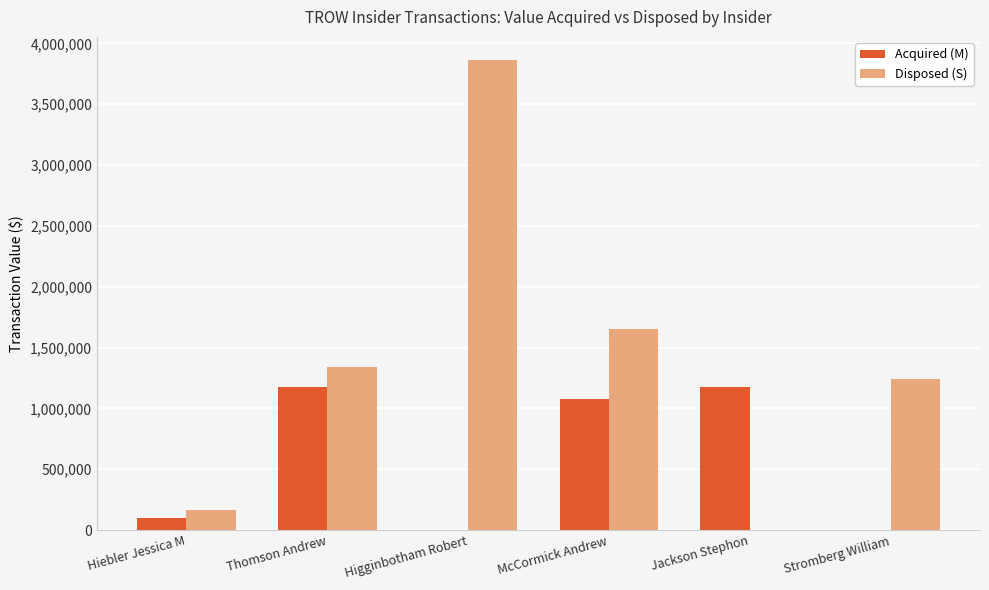

At which label does Acquired (M) first exceed 1075686?

Thomson Andrew